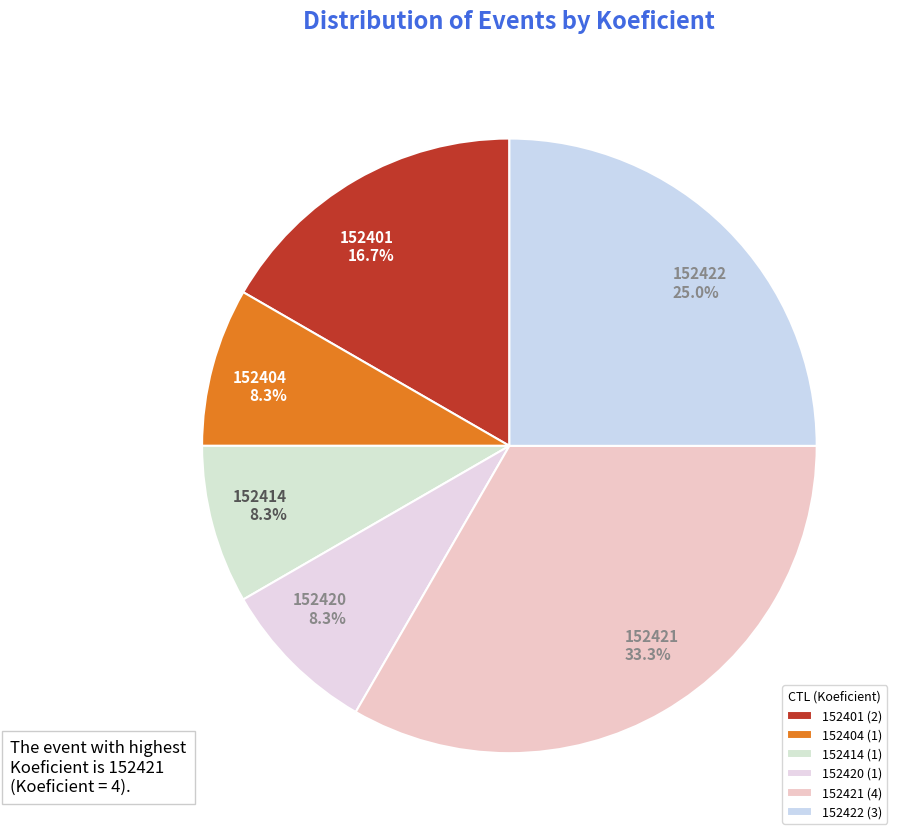

What portion of the pie excludes 152414?

91.7%